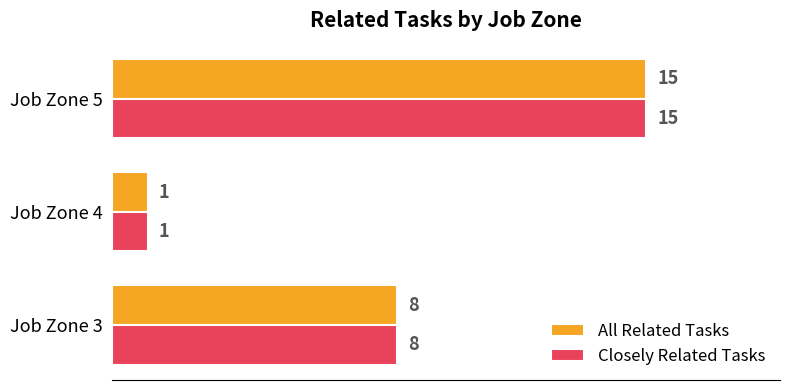

What is the maximum value shown in the chart?

15